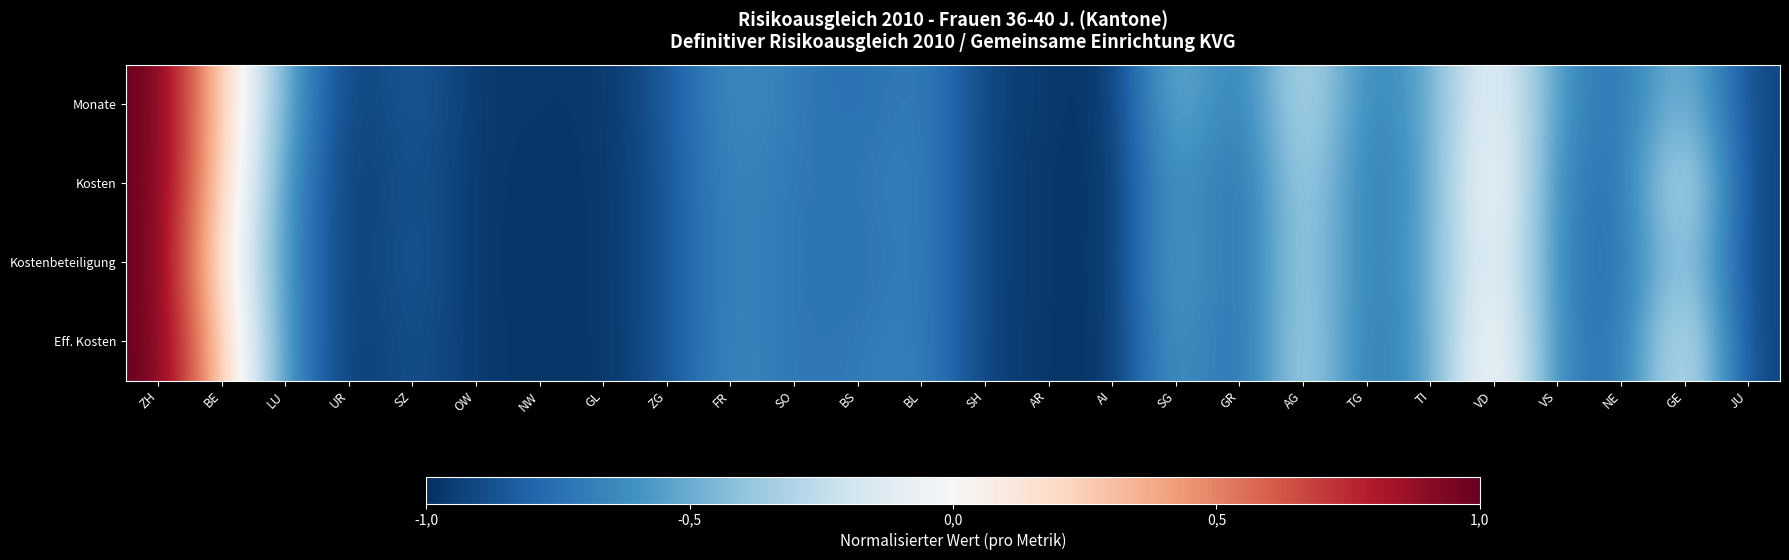

Reading left to right, what are all the values shown in this chart?

Monate: ZH=1.0	BE=0.3	LU=-0.5	UR=-1.0	SZ=-0.8	OW=-1.0	NW=-1.0	GL=-1.0	ZG=-0.9	FR=-0.6	SO=-0.7	BS=-0.8	BL=-0.7	SH=-0.9	AR=-1.0	AI=-1.0	SG=-0.4	GR=-0.8	AG=-0.2	TG=-0.7	TI=-0.5	VD=0.0	VS=-0.6	NE=-0.8	GE=-0.4	JU=-0.9
Kosten: ZH=1.0	BE=0.3	LU=-0.6	UR=-1.0	SZ=-0.8	OW=-1.0	NW=-1.0	GL=-1.0	ZG=-0.9	FR=-0.6	SO=-0.7	BS=-0.7	BL=-0.7	SH=-0.9	AR=-1.0	AI=-1.0	SG=-0.5	GR=-0.8	AG=-0.2	TG=-0.7	TI=-0.6	VD=0.1	VS=-0.7	NE=-0.8	GE=-0.1	JU=-0.9
Kostenbeteiligung: ZH=1.0	BE=0.1	LU=-0.6	UR=-1.0	SZ=-0.8	OW=-1.0	NW=-1.0	GL=-1.0	ZG=-0.9	FR=-0.6	SO=-0.7	BS=-0.8	BL=-0.6	SH=-0.9	AR=-1.0	AI=-1.0	SG=-0.5	GR=-0.8	AG=-0.3	TG=-0.7	TI=-0.5	VD=0.0	VS=-0.7	NE=-0.8	GE=-0.3	JU=-0.9
Eff. Kosten: ZH=1.0	BE=0.3	LU=-0.6	UR=-1.0	SZ=-0.9	OW=-1.0	NW=-1.0	GL=-1.0	ZG=-0.9	FR=-0.6	SO=-0.7	BS=-0.7	BL=-0.7	SH=-0.9	AR=-1.0	AI=-1.0	SG=-0.5	GR=-0.8	AG=-0.2	TG=-0.7	TI=-0.6	VD=0.2	VS=-0.7	NE=-0.8	GE=-0.1	JU=-0.9